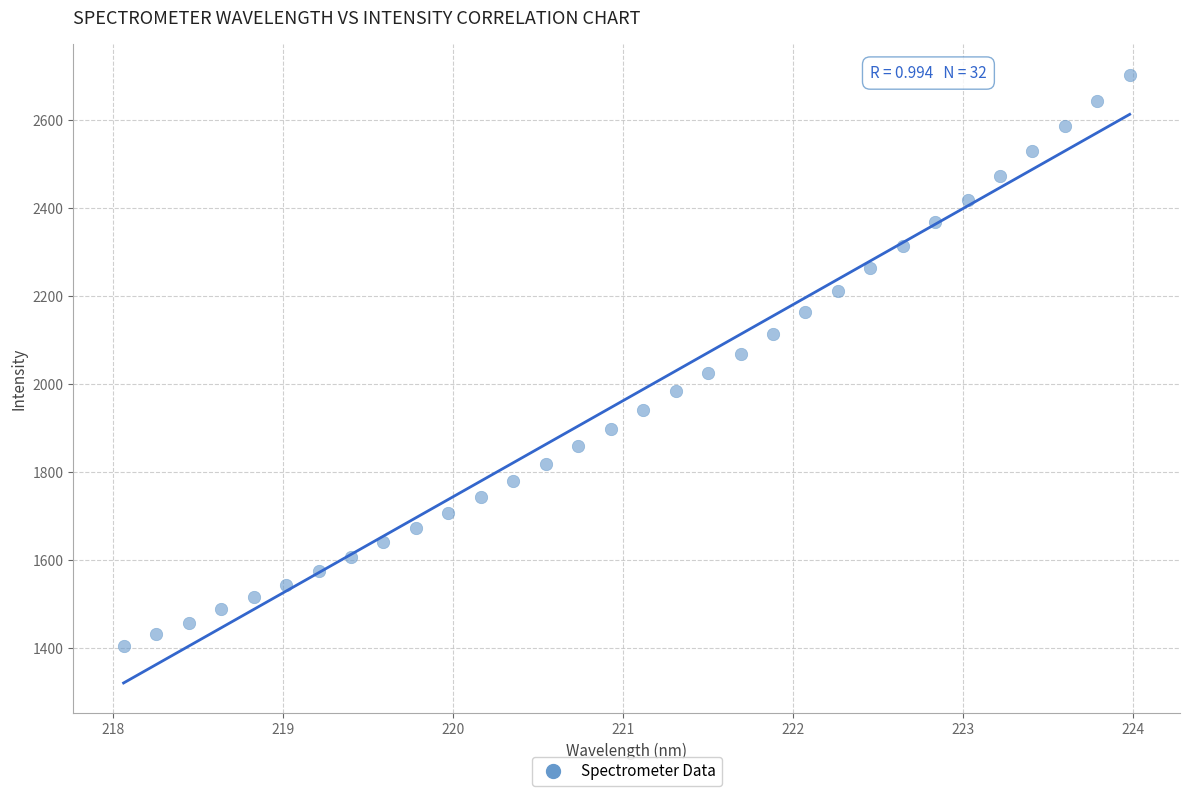

What is the range of Y values (max minus min)?

1297.4